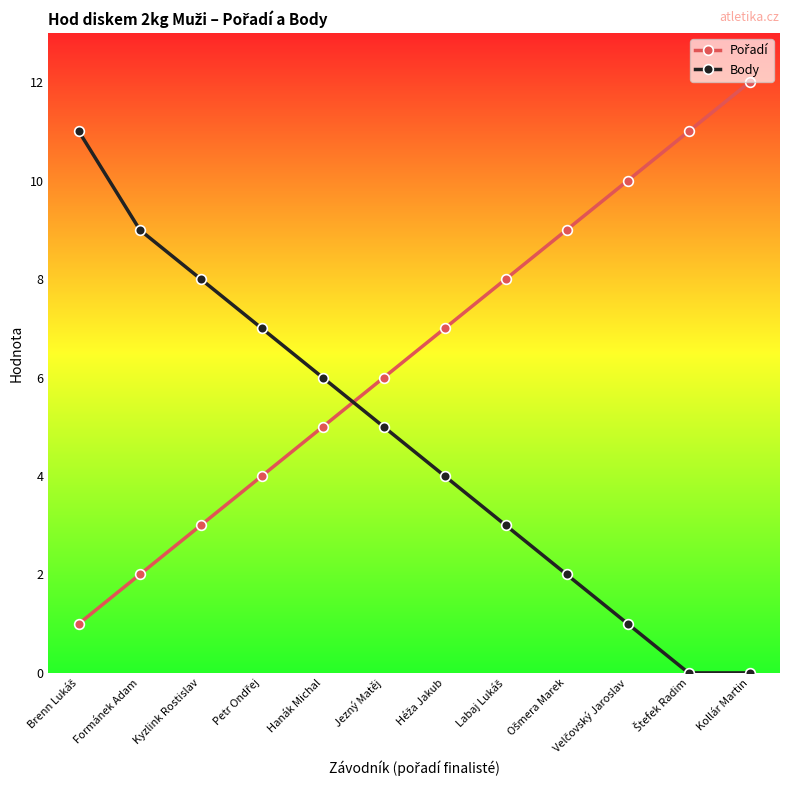

Read the Body value at Jezný Matěj.

5